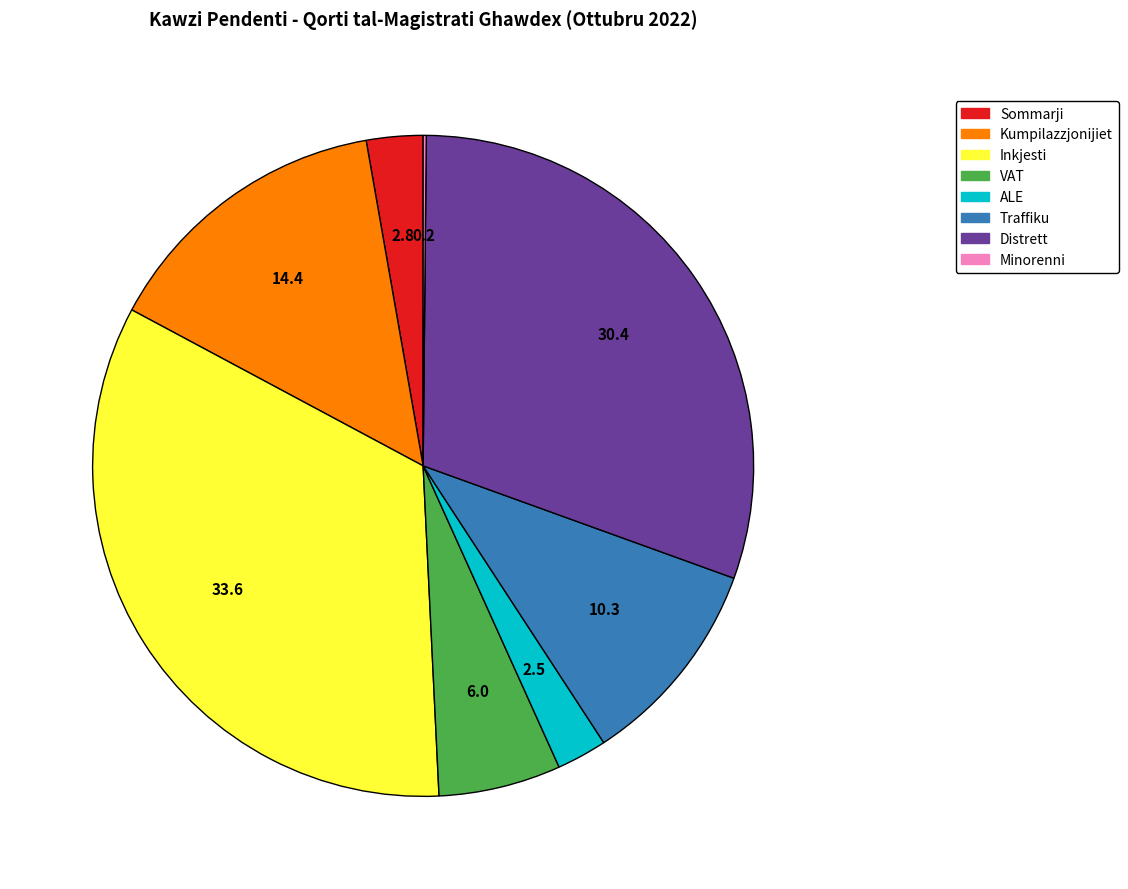

The Inkjesti slice represents 28% of the pie. True or false?

False